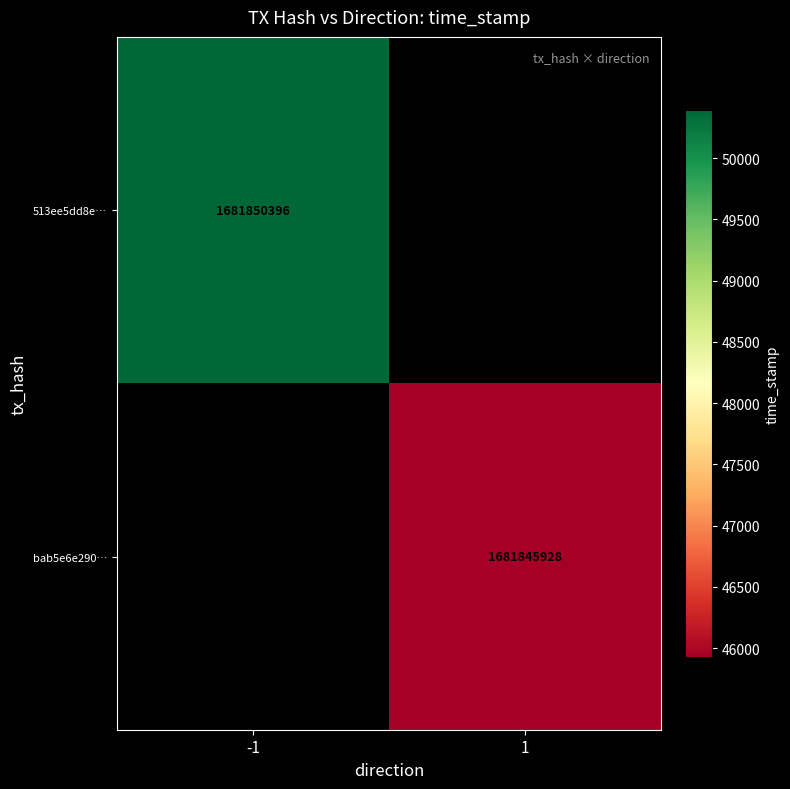

What is the minimum value shown in the chart?

1681845928.0